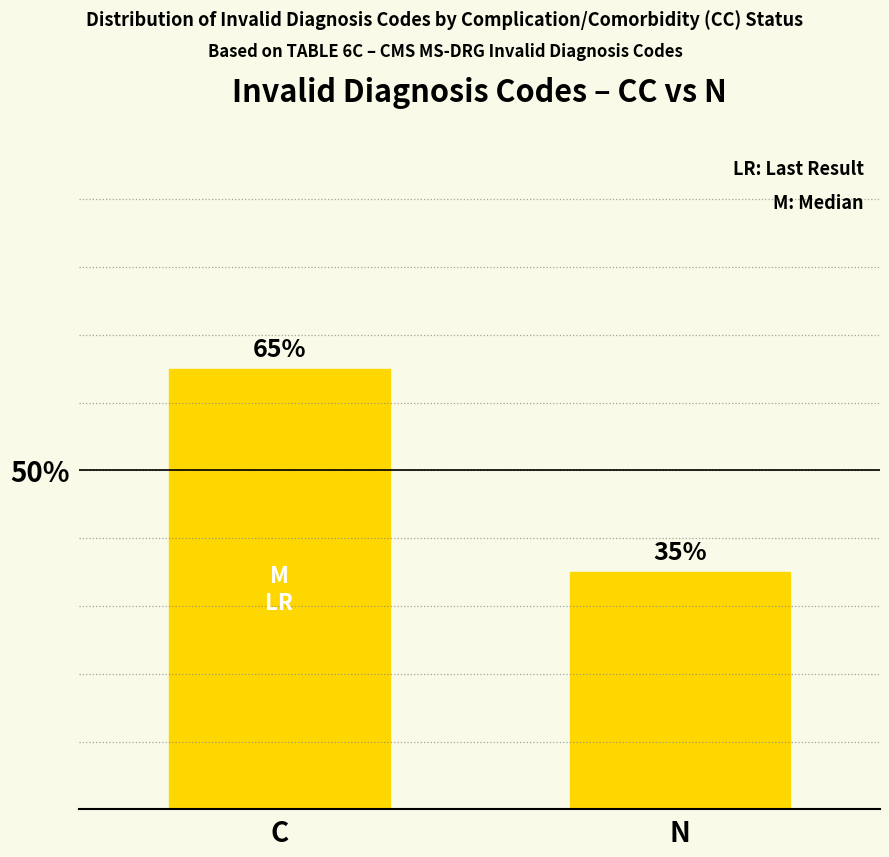

Read the value at N, to the nearest 5.

35